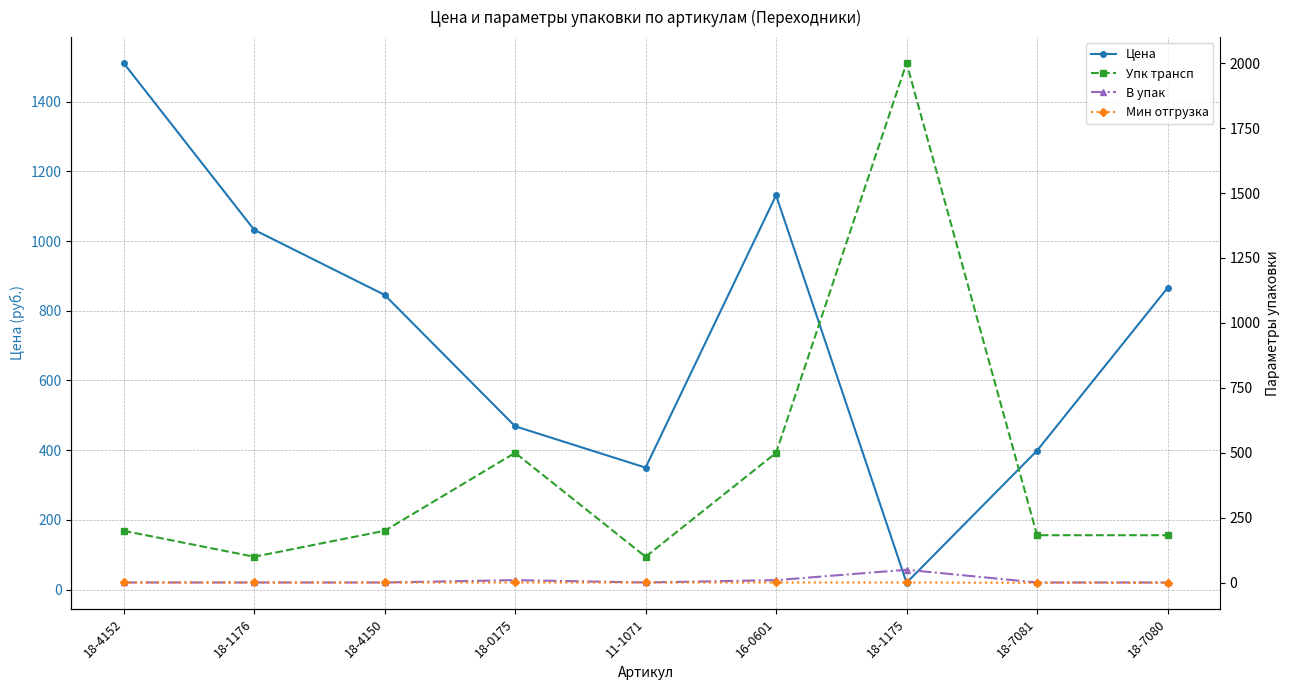

What is the value of the В упак point at the 2nd from the left?

1.0